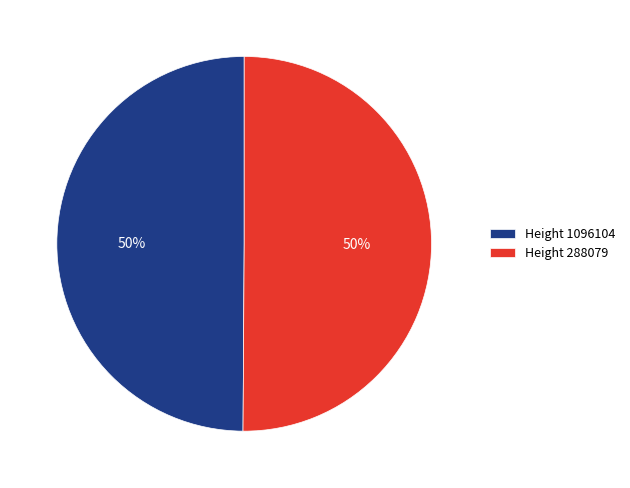

To the nearest percent, what percentage of the pie is Height 288079?

50%